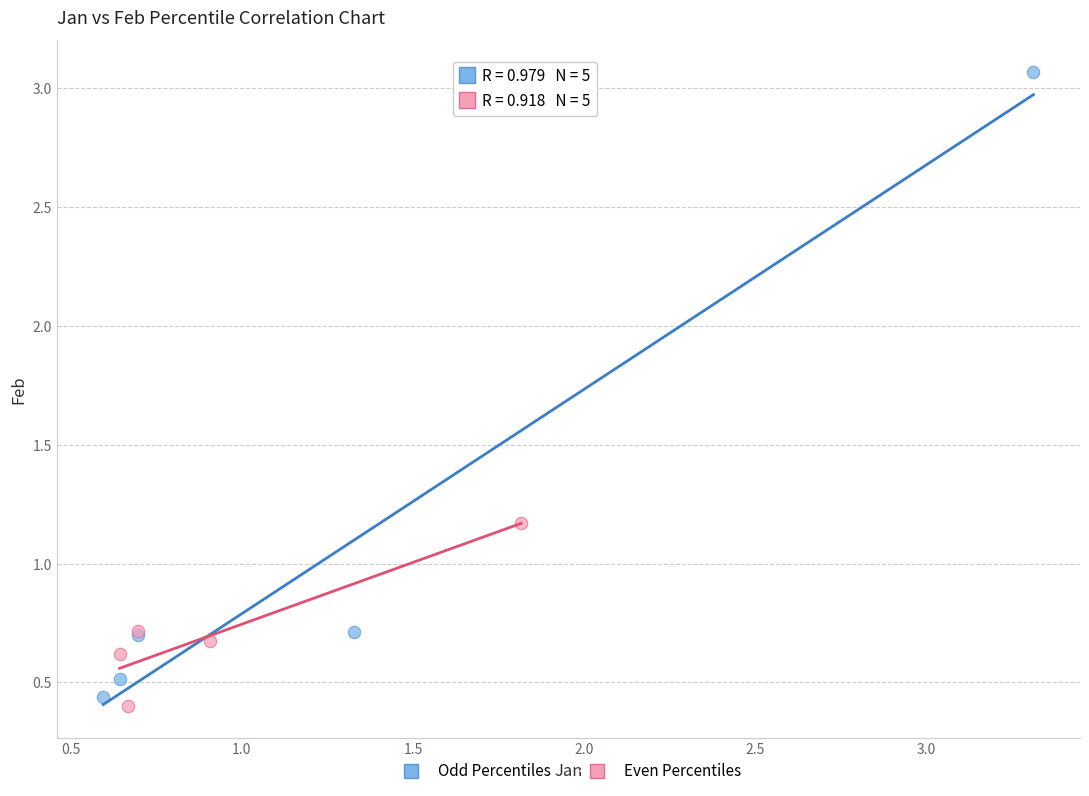

Which series reaches the maximum Y coordinate?

Odd Percentiles